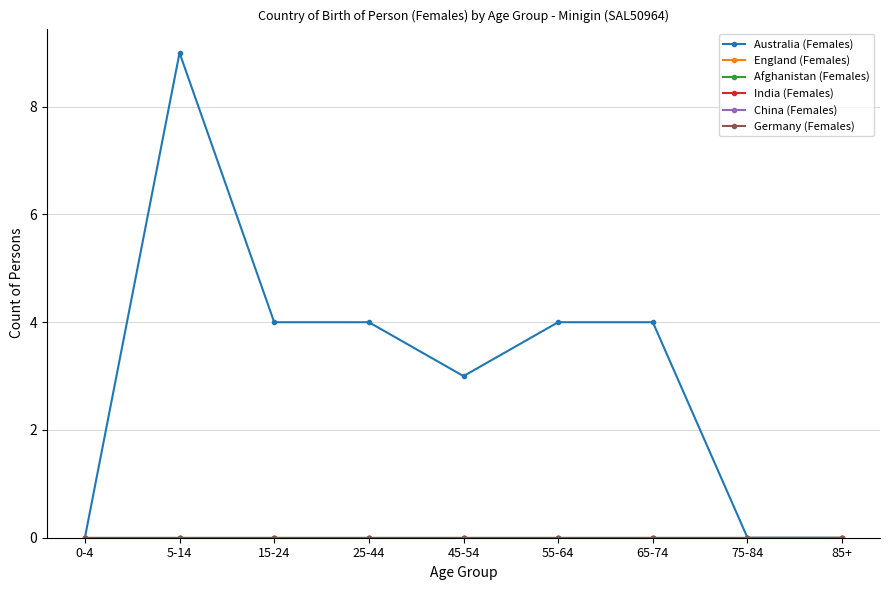

Does the chart have visible grid lines?

Yes